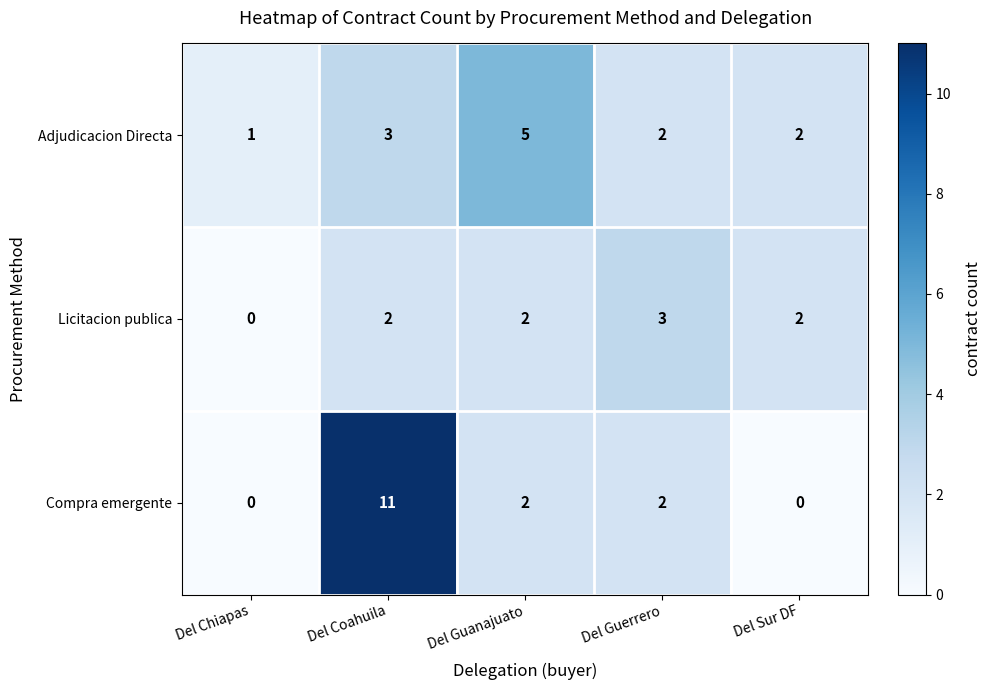

The Compra emergente series shows 8 at Del Sur DF. True or false?

False